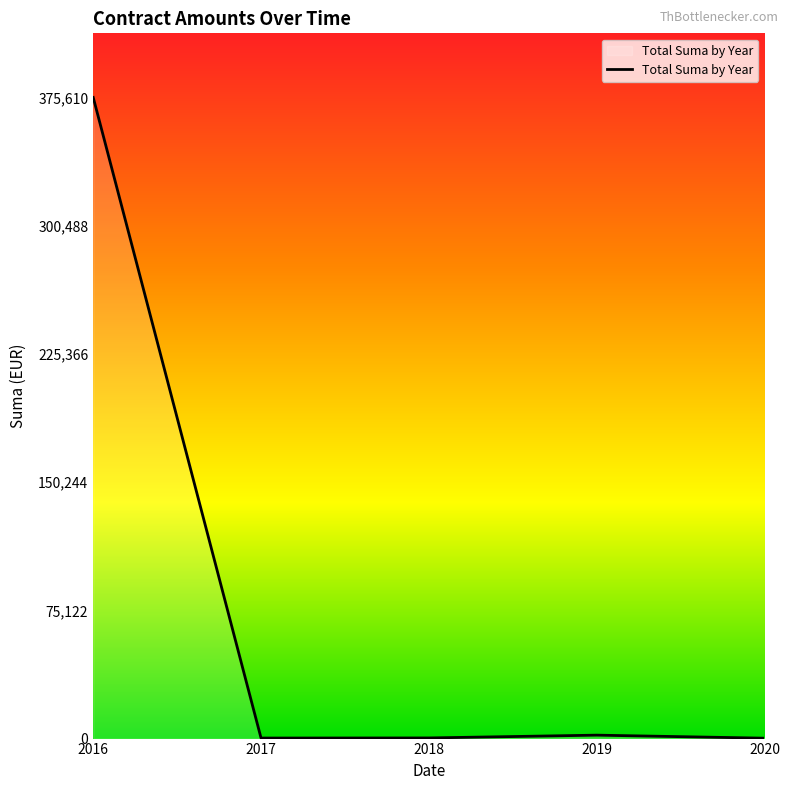

True or false: the data has more than 2 interior local peaks.

False